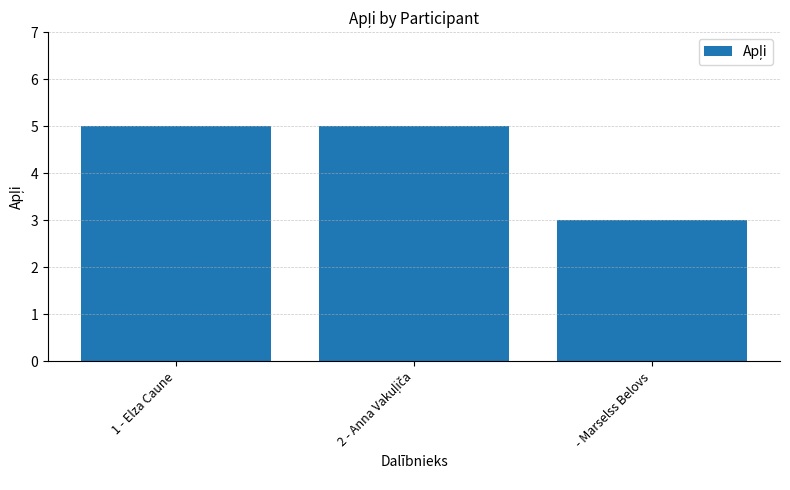

How many values are below 5?

1